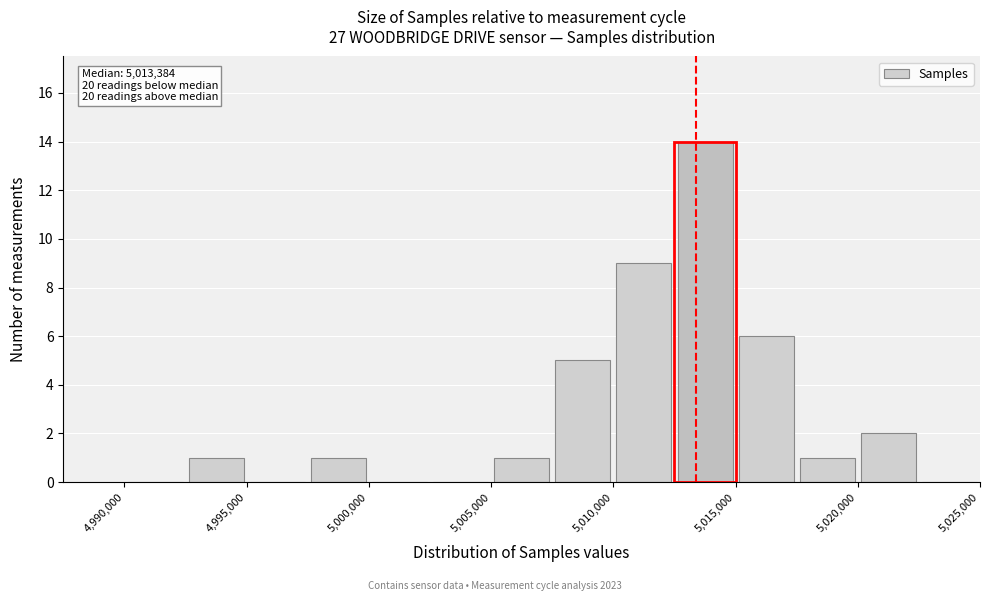

Over which range of the x-axis is the bar tallest?

5012500 to 5015000